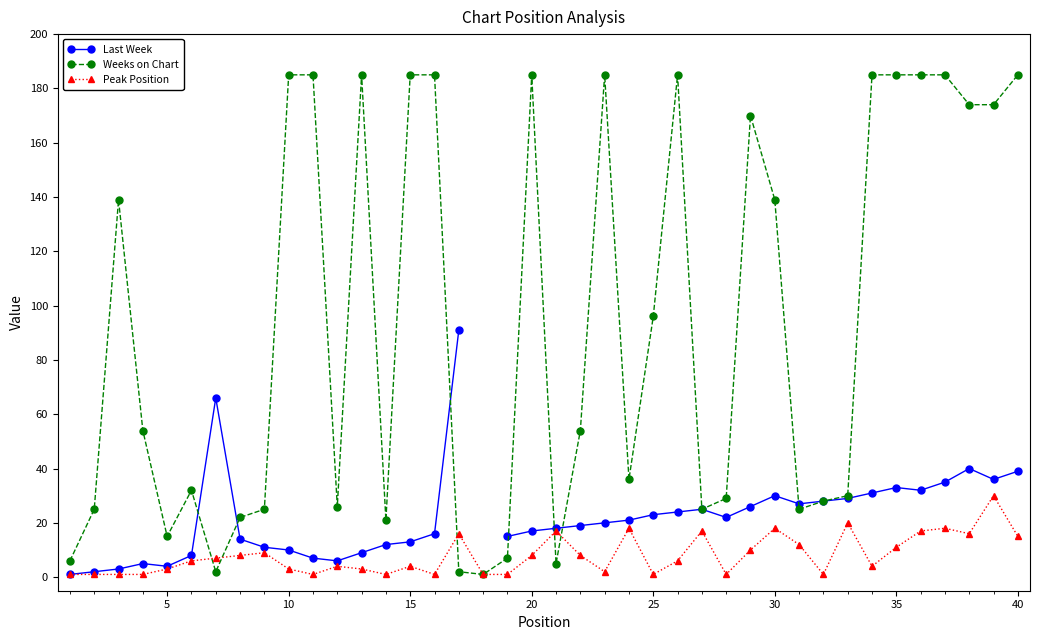

The Weeks on Chart series shows 10.0 at 35. True or false?

False